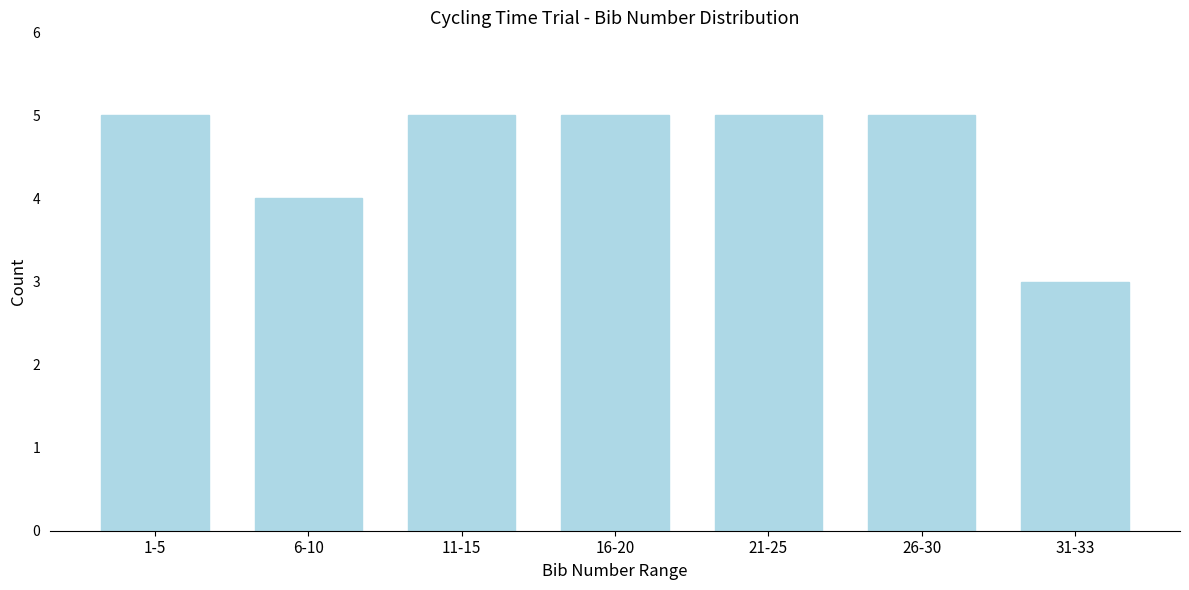

Reading right to left, transcribe all the data shown in this chart.

31-33=3	26-30=5	21-25=5	16-20=5	11-15=5	6-10=4	1-5=5